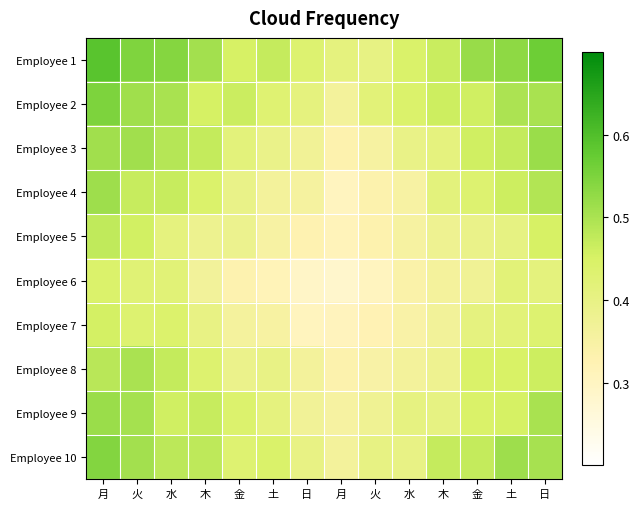

Which series has the largest total across all categories?

Employee 1